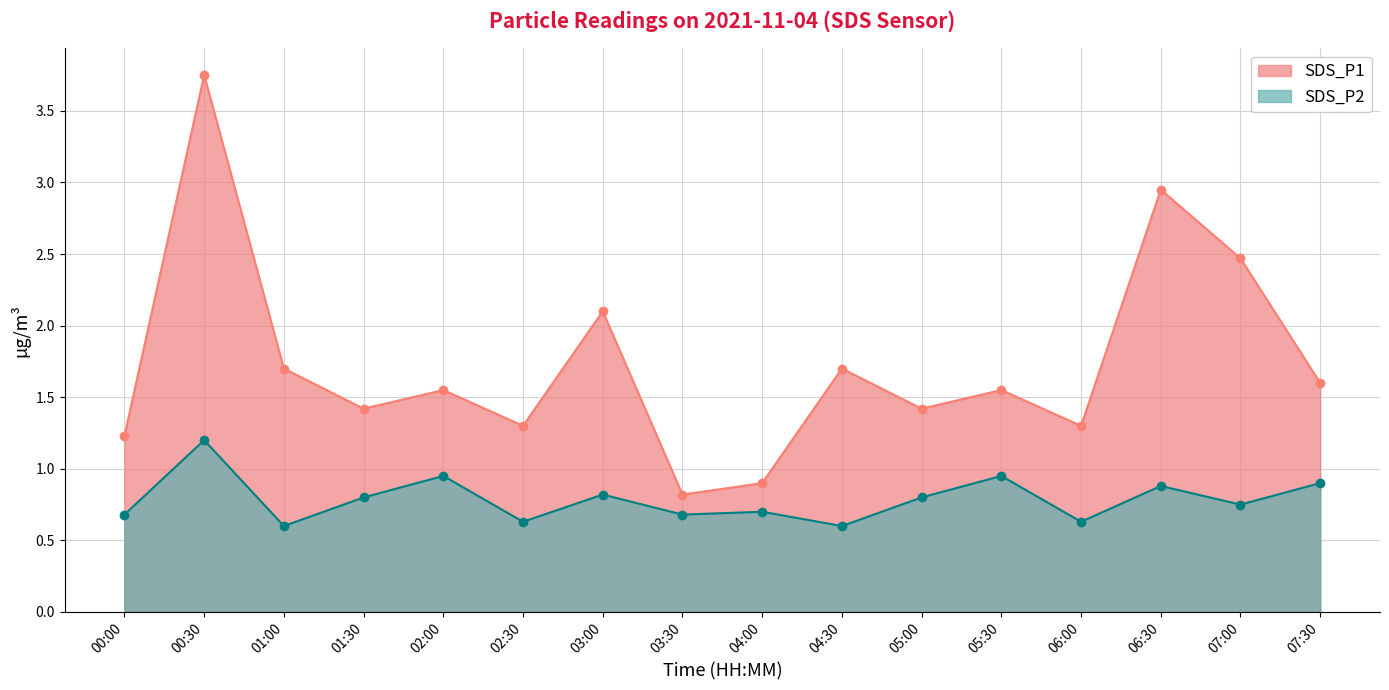

At how many categories does at least one series exceed 1?

14